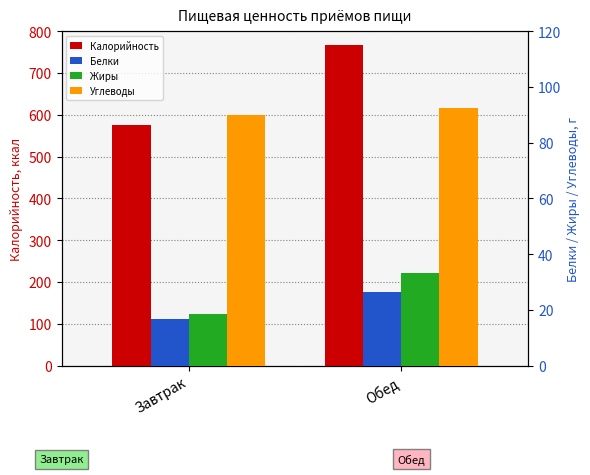

Where is Белки nearest to the value 21?

Завтрак